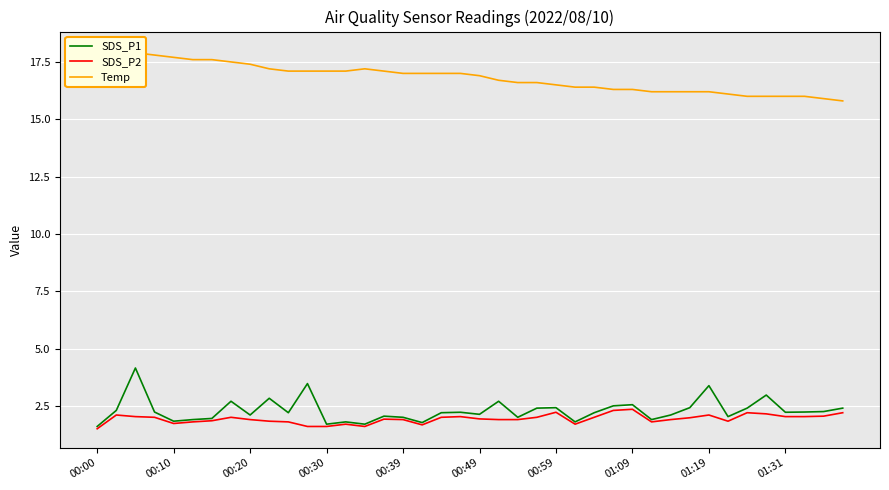

At how many categories does at least one series exceed 8?

40